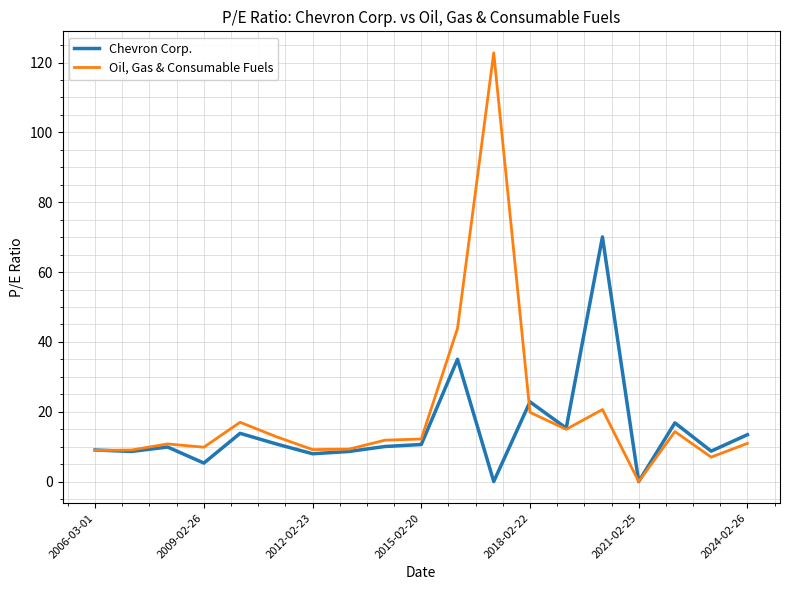

Which series has the largest range (max minus min)?

Oil, Gas & Consumable Fuels